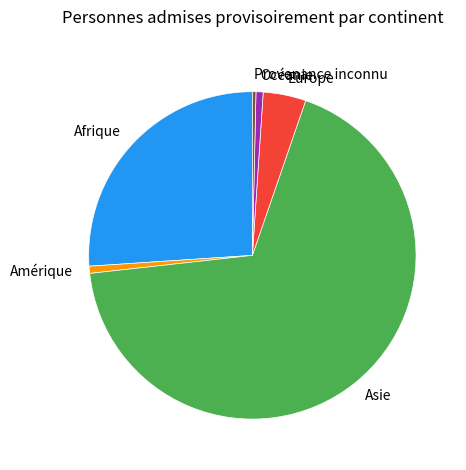

Is it true that Afrique is 19% of the pie?

False